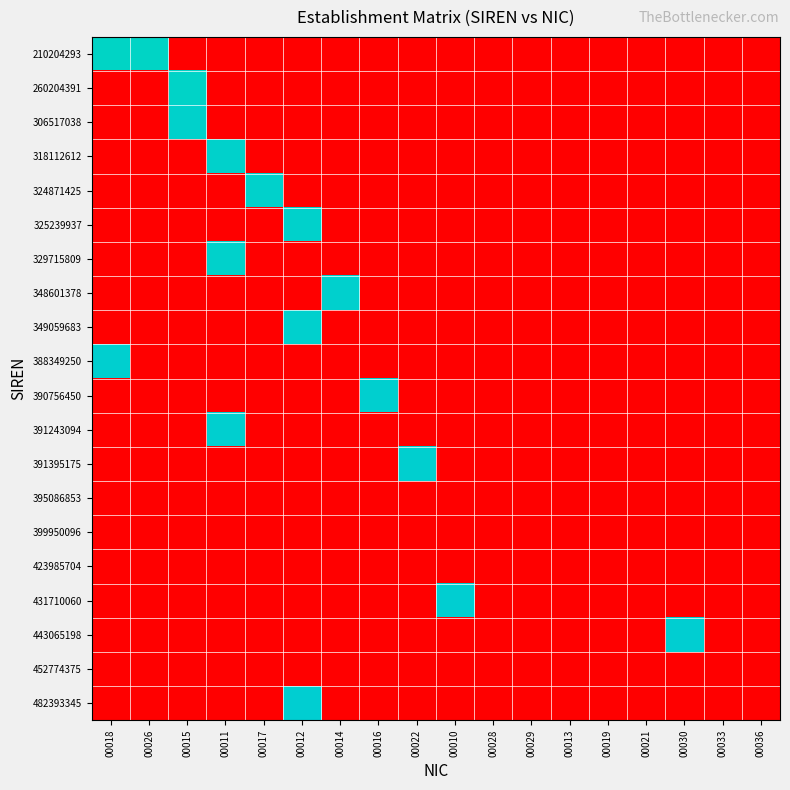

Reading right to left, what are all the values shown in this chart?

210204293: 00036=0.0	00033=0.0	00030=0.0	00021=0.0	00019=0.0	00013=0.0	00029=0.0	00028=0.0	00010=0.0	00022=0.0	00016=0.0	00014=0.0	00012=0.0	00017=0.0	00011=0.0	00015=0.0	00026=13.3	00018=13.3
260204391: 00036=0.0	00033=0.0	00030=0.0	00021=0.0	00019=0.0	00013=0.0	00029=0.0	00028=0.0	00010=0.0	00022=0.0	00016=0.0	00014=0.0	00012=0.0	00017=0.0	00011=0.0	00015=13.4	00026=0.0	00018=0.0
306517038: 00036=0.0	00033=0.0	00030=0.0	00021=0.0	00019=0.0	00013=0.0	00029=0.0	00028=0.0	00010=0.0	00022=0.0	00016=0.0	00014=0.0	00012=0.0	00017=0.0	00011=0.0	00015=13.5	00026=0.0	00018=0.0
318112612: 00036=0.0	00033=0.0	00030=0.0	00021=0.0	00019=0.0	00013=0.0	00029=0.0	00028=0.0	00010=0.0	00022=0.0	00016=0.0	00014=0.0	00012=0.0	00017=0.0	00011=13.5	00015=0.0	00026=0.0	00018=0.0
324871425: 00036=0.0	00033=0.0	00030=0.0	00021=0.0	00019=0.0	00013=0.0	00029=0.0	00028=0.0	00010=0.0	00022=0.0	00016=0.0	00014=0.0	00012=0.0	00017=13.5	00011=0.0	00015=0.0	00026=0.0	00018=0.0
325239937: 00036=0.0	00033=0.0	00030=0.0	00021=0.0	00019=0.0	00013=0.0	00029=0.0	00028=0.0	00010=0.0	00022=0.0	00016=0.0	00014=0.0	00012=13.5	00017=0.0	00011=0.0	00015=0.0	00026=0.0	00018=0.0
329715809: 00036=0.0	00033=0.0	00030=0.0	00021=0.0	00019=0.0	00013=0.0	00029=0.0	00028=0.0	00010=0.0	00022=0.0	00016=0.0	00014=0.0	00012=0.0	00017=0.0	00011=13.5	00015=0.0	00026=0.0	00018=0.0
348601378: 00036=0.0	00033=0.0	00030=0.0	00021=0.0	00019=0.0	00013=0.0	00029=0.0	00028=0.0	00010=0.0	00022=0.0	00016=0.0	00014=13.5	00012=0.0	00017=0.0	00011=0.0	00015=0.0	00026=0.0	00018=0.0
349059683: 00036=0.0	00033=0.0	00030=0.0	00021=0.0	00019=0.0	00013=0.0	00029=0.0	00028=0.0	00010=0.0	00022=0.0	00016=0.0	00014=0.0	00012=13.5	00017=0.0	00011=0.0	00015=0.0	00026=0.0	00018=0.0
388349250: 00036=0.0	00033=0.0	00030=0.0	00021=0.0	00019=0.0	00013=0.0	00029=0.0	00028=0.0	00010=0.0	00022=0.0	00016=0.0	00014=0.0	00012=0.0	00017=0.0	00011=0.0	00015=0.0	00026=0.0	00018=13.6
390756450: 00036=0.0	00033=0.0	00030=0.0	00021=0.0	00019=0.0	00013=0.0	00029=0.0	00028=0.0	00010=0.0	00022=0.0	00016=13.6	00014=0.0	00012=0.0	00017=0.0	00011=0.0	00015=0.0	00026=0.0	00018=0.0
391243094: 00036=0.0	00033=0.0	00030=0.0	00021=0.0	00019=0.0	00013=0.0	00029=0.0	00028=0.0	00010=0.0	00022=0.0	00016=0.0	00014=0.0	00012=0.0	00017=0.0	00011=13.6	00015=0.0	00026=0.0	00018=0.0
391395175: 00036=0.0	00033=0.0	00030=0.0	00021=0.0	00019=0.0	00013=0.0	00029=0.0	00028=0.0	00010=0.0	00022=13.6	00016=0.0	00014=0.0	00012=0.0	00017=0.0	00011=0.0	00015=0.0	00026=0.0	00018=0.0
395086853: 00036=0.0	00033=0.0	00030=0.0	00021=0.0	00019=0.0	00013=0.0	00029=0.0	00028=0.0	00010=0.0	00022=0.0	00016=0.0	00014=0.0	00012=0.0	00017=0.0	00011=0.0	00015=0.0	00026=0.0	00018=0.0
399950096: 00036=0.0	00033=0.0	00030=0.0	00021=0.0	00019=0.0	00013=0.0	00029=0.0	00028=0.0	00010=0.0	00022=0.0	00016=0.0	00014=0.0	00012=0.0	00017=0.0	00011=0.0	00015=0.0	00026=0.0	00018=0.0
423985704: 00036=0.0	00033=0.0	00030=0.0	00021=0.0	00019=0.0	00013=0.0	00029=0.0	00028=0.0	00010=0.0	00022=0.0	00016=0.0	00014=0.0	00012=0.0	00017=0.0	00011=0.0	00015=0.0	00026=0.0	00018=0.0
431710060: 00036=0.0	00033=0.0	00030=0.0	00021=0.0	00019=0.0	00013=0.0	00029=0.0	00028=0.0	00010=13.6	00022=0.0	00016=0.0	00014=0.0	00012=0.0	00017=0.0	00011=0.0	00015=0.0	00026=0.0	00018=0.0
443065198: 00036=0.0	00033=0.0	00030=13.6	00021=0.0	00019=0.0	00013=0.0	00029=0.0	00028=0.0	00010=0.0	00022=0.0	00016=0.0	00014=0.0	00012=0.0	00017=0.0	00011=0.0	00015=0.0	00026=0.0	00018=0.0
452774375: 00036=0.0	00033=0.0	00030=0.0	00021=0.0	00019=0.0	00013=0.0	00029=0.0	00028=0.0	00010=0.0	00022=0.0	00016=0.0	00014=0.0	00012=0.0	00017=0.0	00011=0.0	00015=0.0	00026=0.0	00018=0.0
482393345: 00036=0.0	00033=0.0	00030=0.0	00021=0.0	00019=0.0	00013=0.0	00029=0.0	00028=0.0	00010=0.0	00022=0.0	00016=0.0	00014=0.0	00012=13.7	00017=0.0	00011=0.0	00015=0.0	00026=0.0	00018=0.0